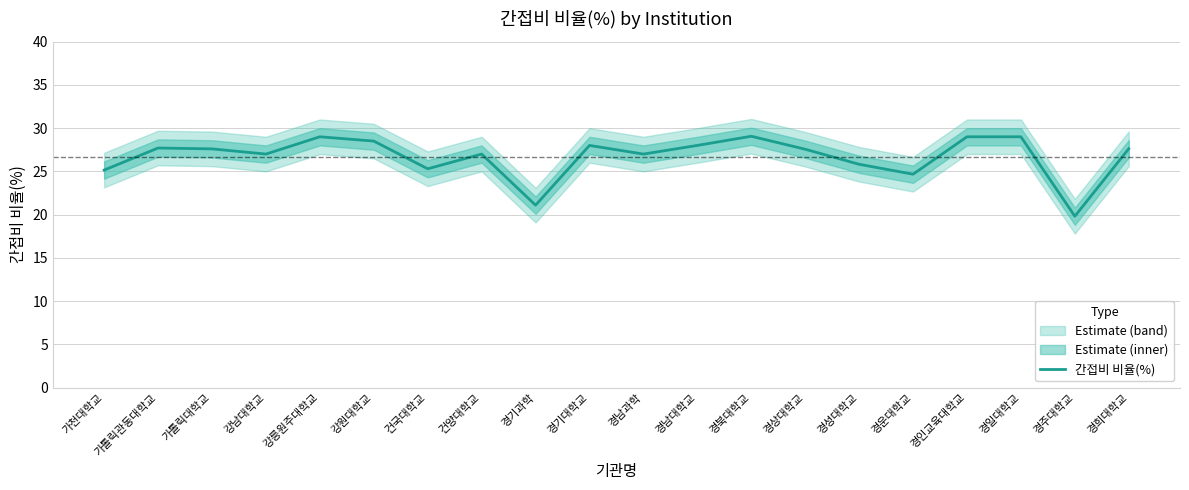

Read the value at 가톨릭대학교.

27.6